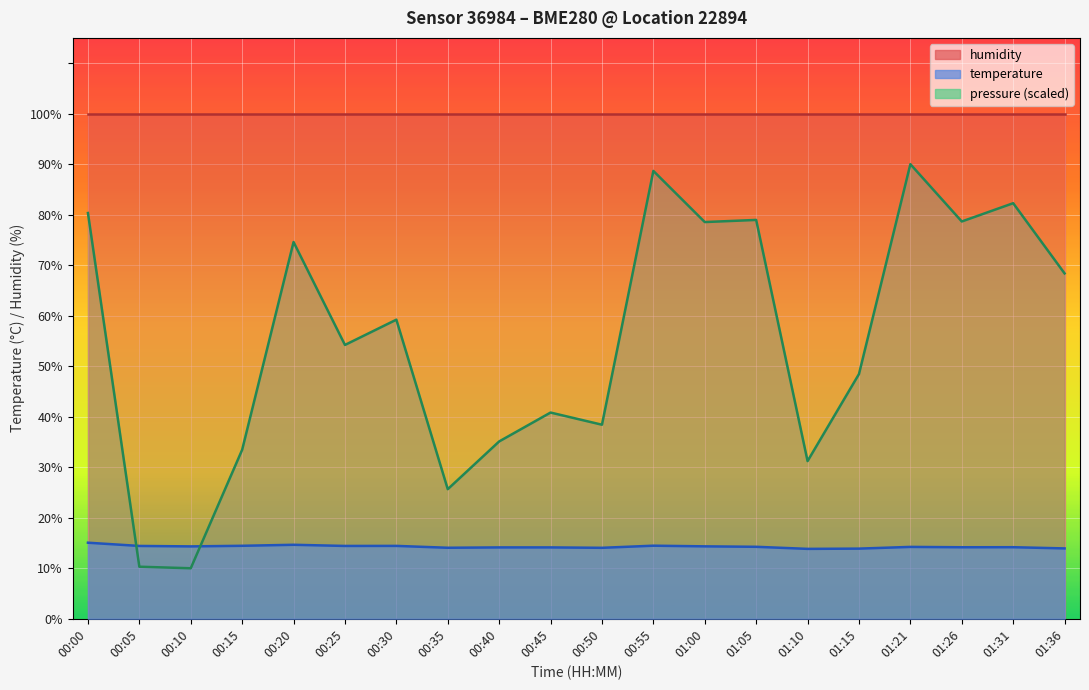

Count the number of categories in the chart.

20